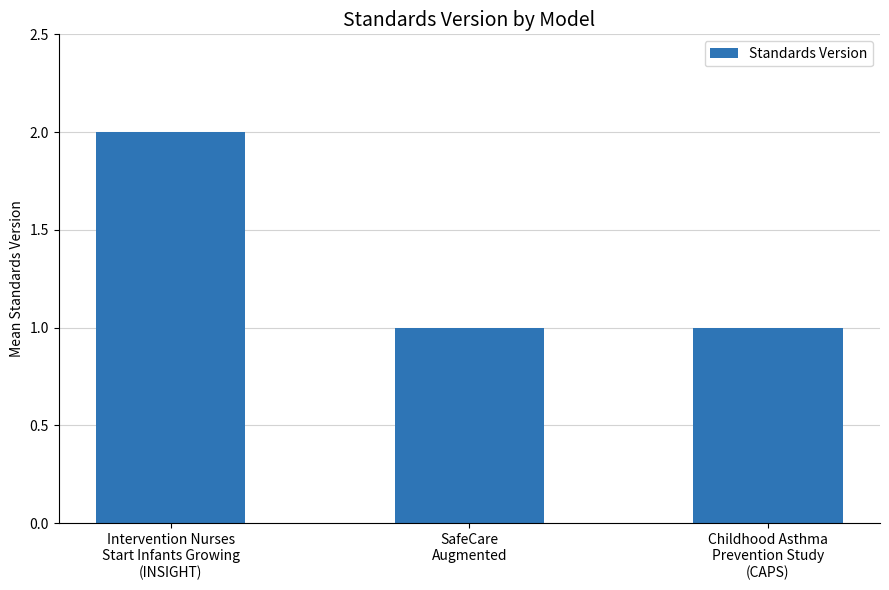

What is the sum of all values?

4